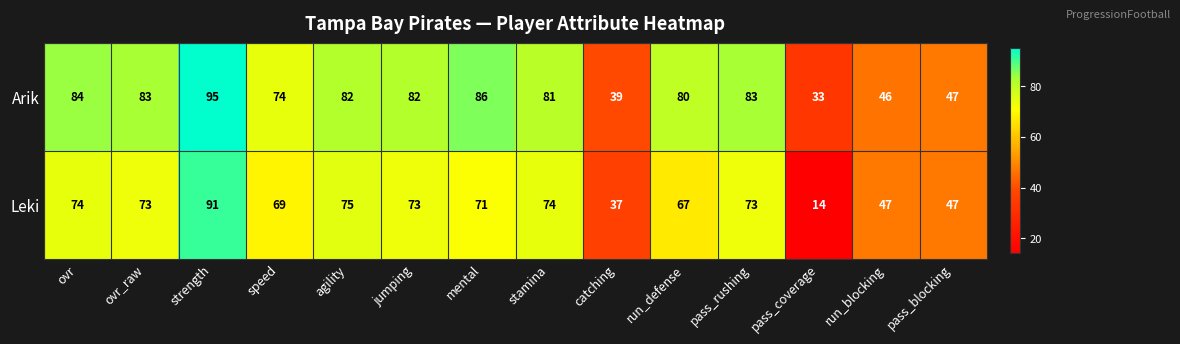

Reading left to right, what are all the values shown in this chart?

Arik: 84	83	95	74	82	82	86	81	39	80	83	33	46	47
Leki: 74	73	91	69	75	73	71	74	37	67	73	14	47	47